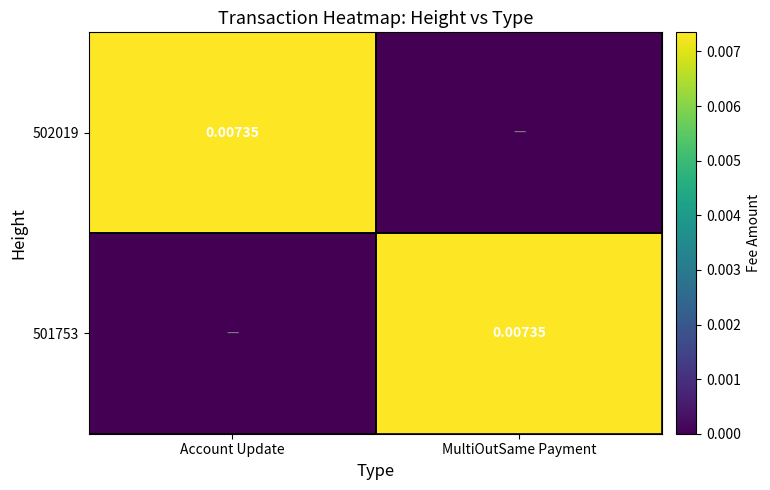

Where is 501753 nearest to the value 0?

Account Update